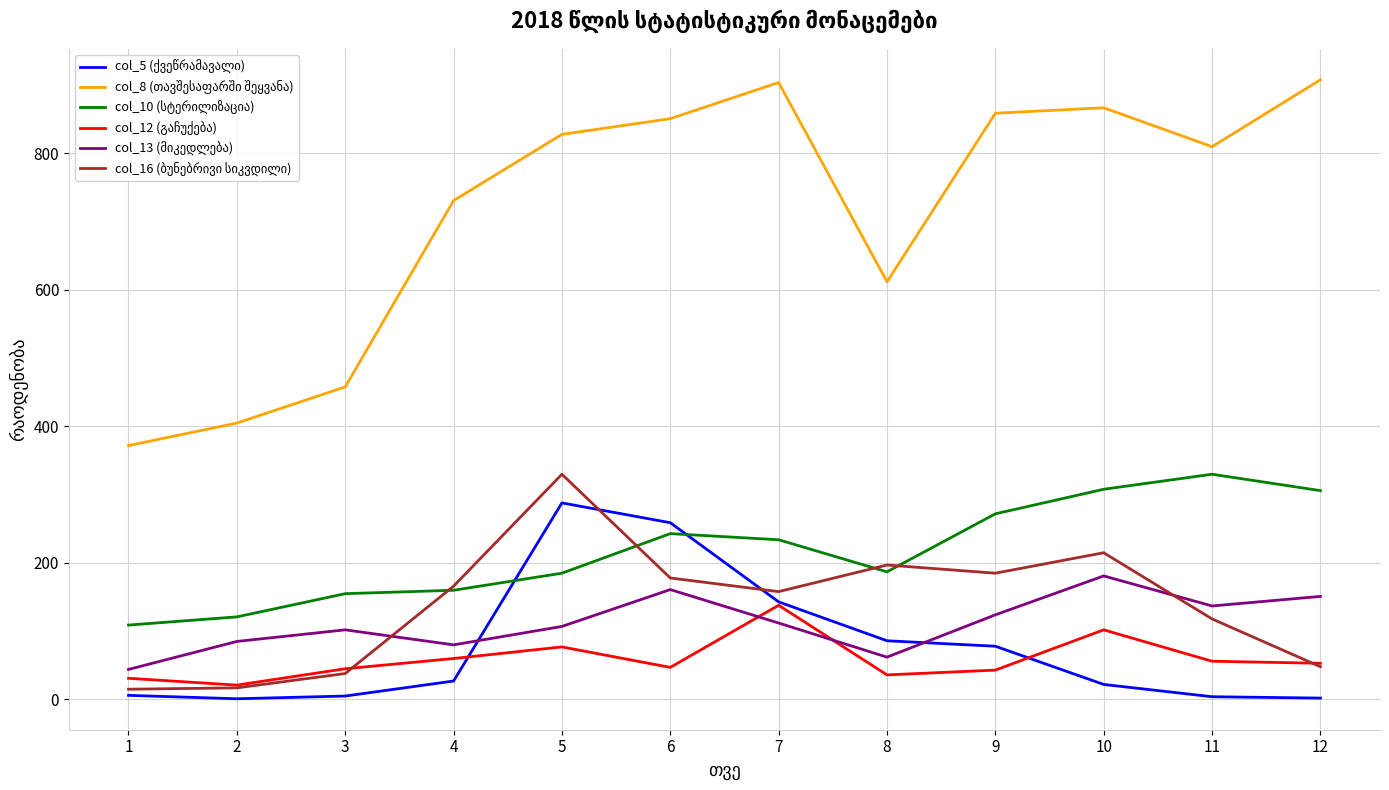

What is the spread (max minus min) of values at 7?

792